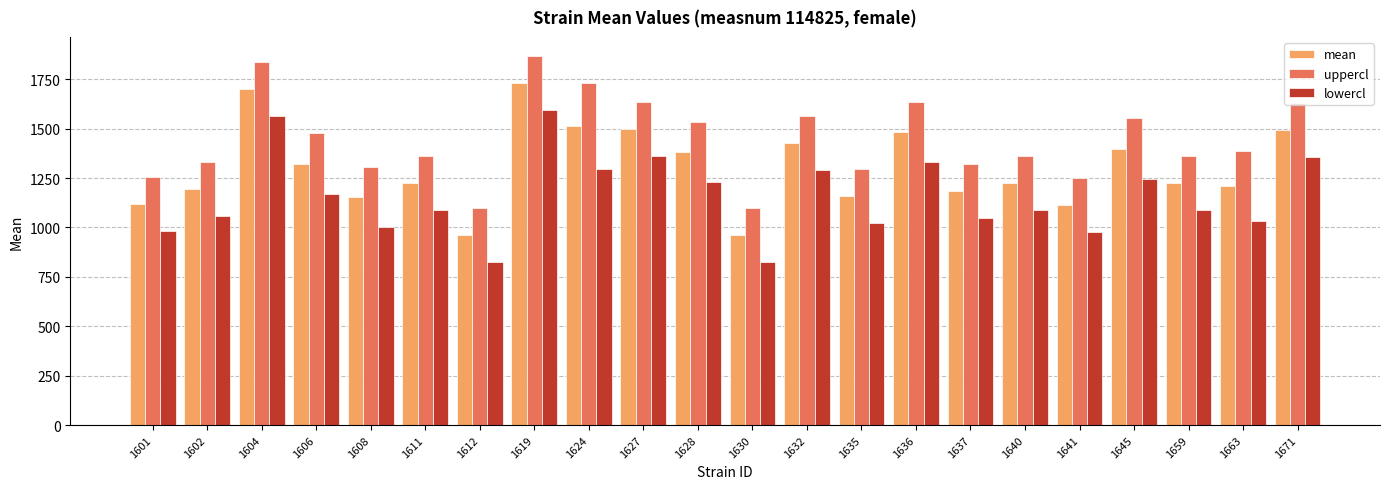

List the series in order of their overall mean, lowest first.

lowercl, mean, uppercl